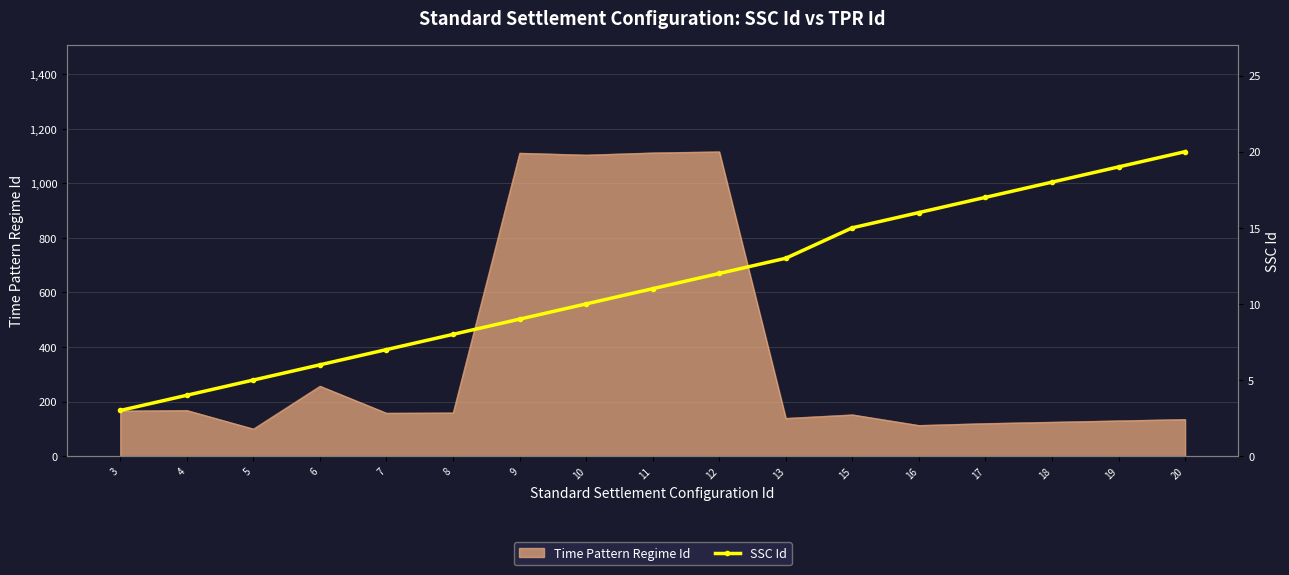

What is the average value?

11